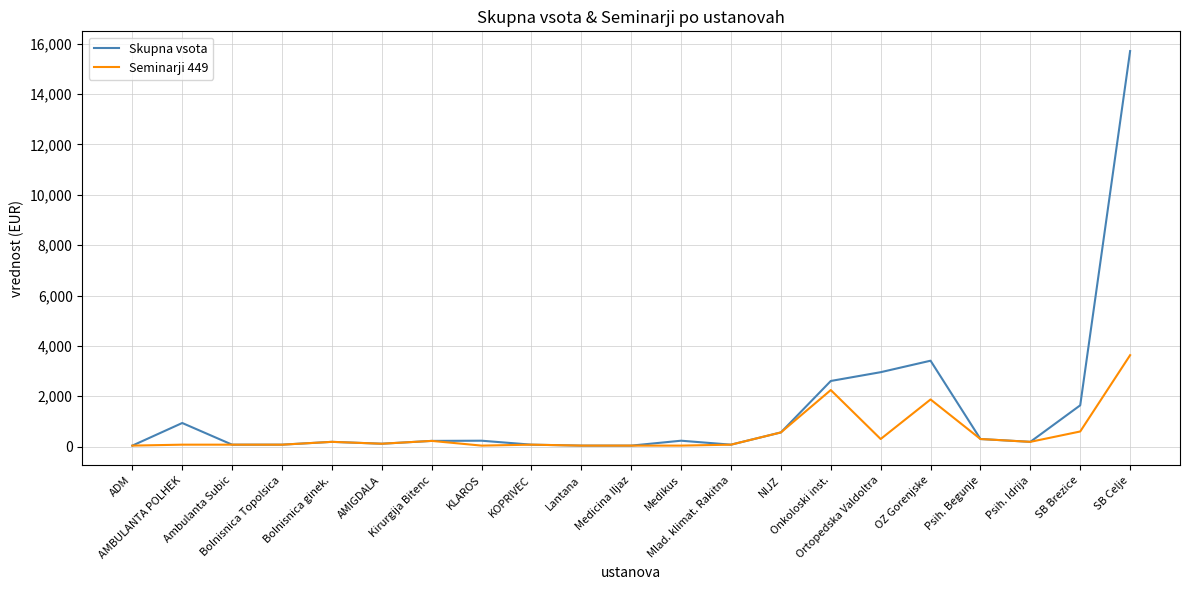

Is this an area chart (filled region under the line)?

No